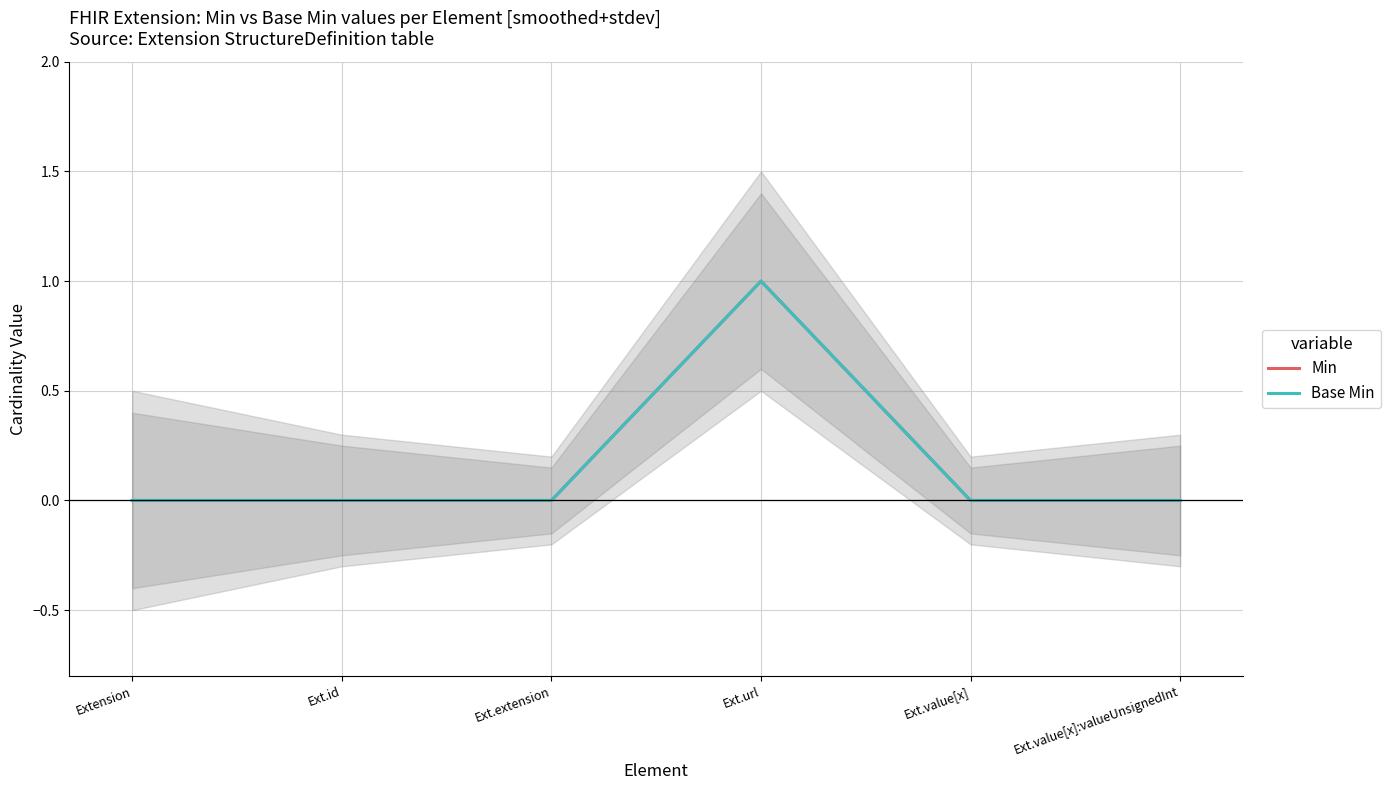

The value of Min at Extension is 0. True or false?

True